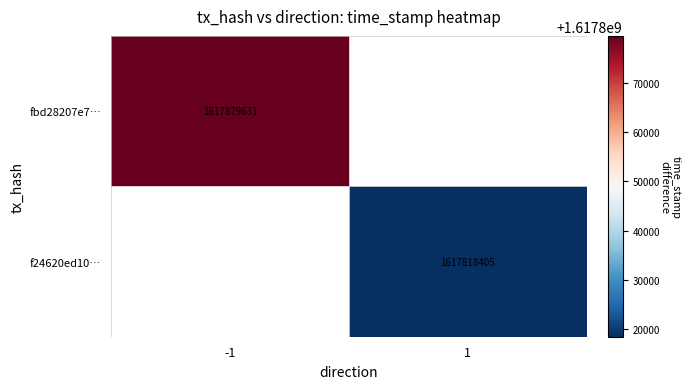

True or false: fbd28207e7… has a value of 1617879631 at -1.

True